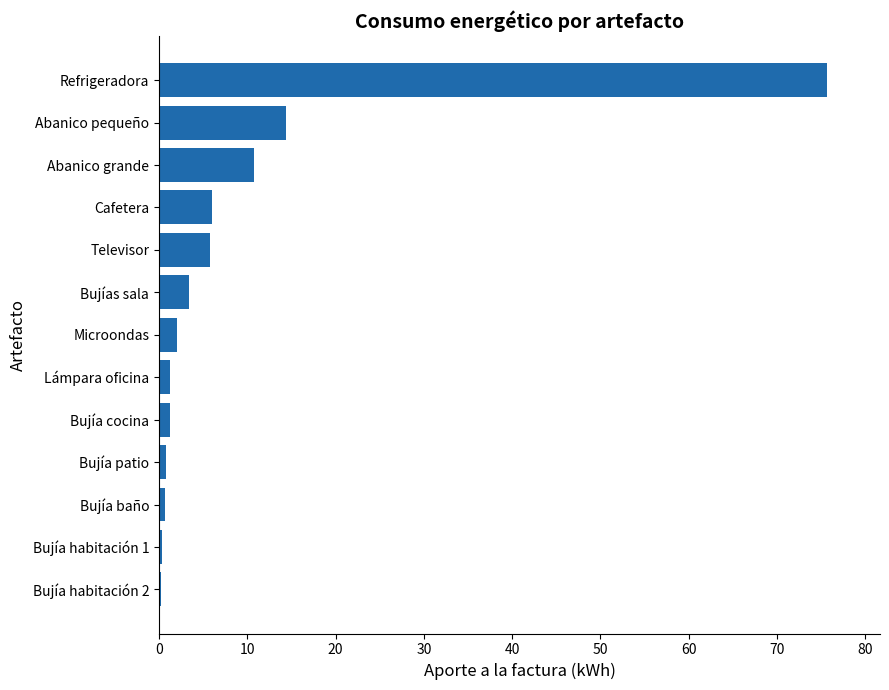

At which category does the chart reach its peak across all series?

Refrigeradora